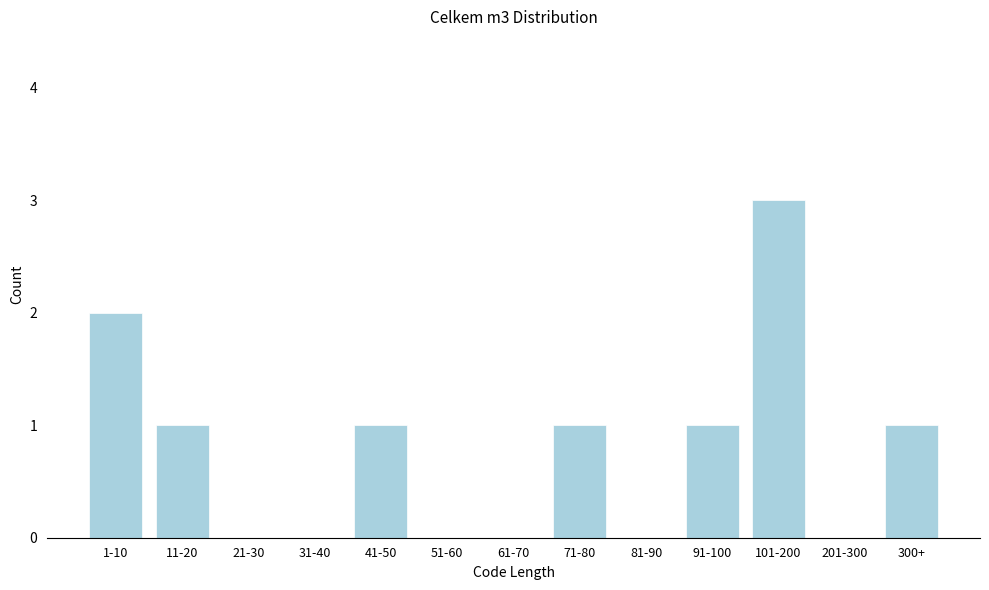

Reading left to right, list all the values displayed in this chart.

1-10=2	11-20=1	21-30=0	31-40=0	41-50=1	51-60=0	61-70=0	71-80=1	81-90=0	91-100=1	101-200=3	201-300=0	300+=1